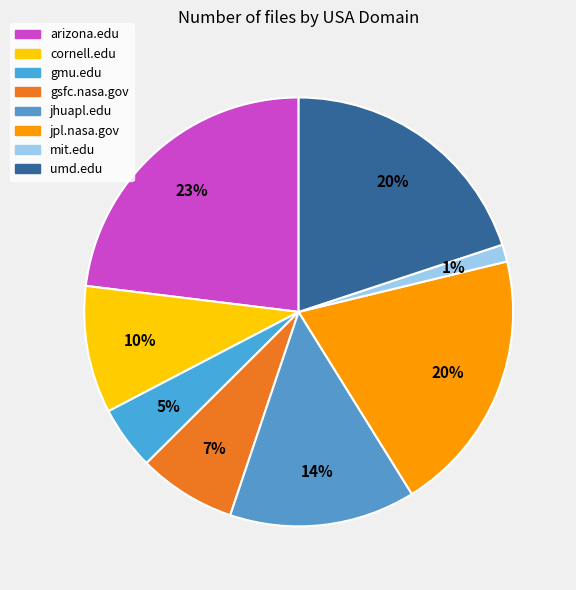

Is there a majority slice in this chart?

No